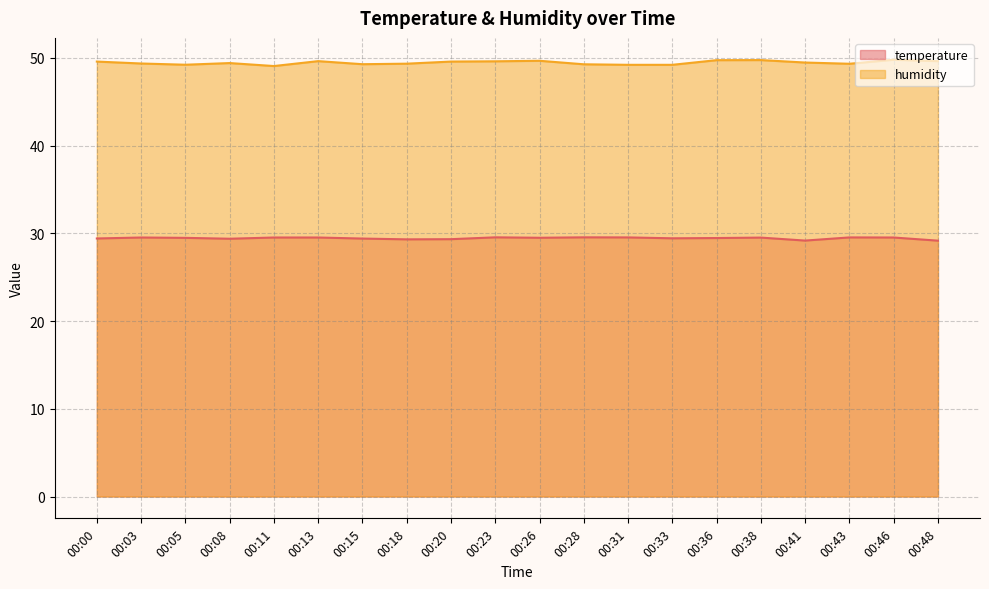

Does the chart display data point markers on the line(s)?

No